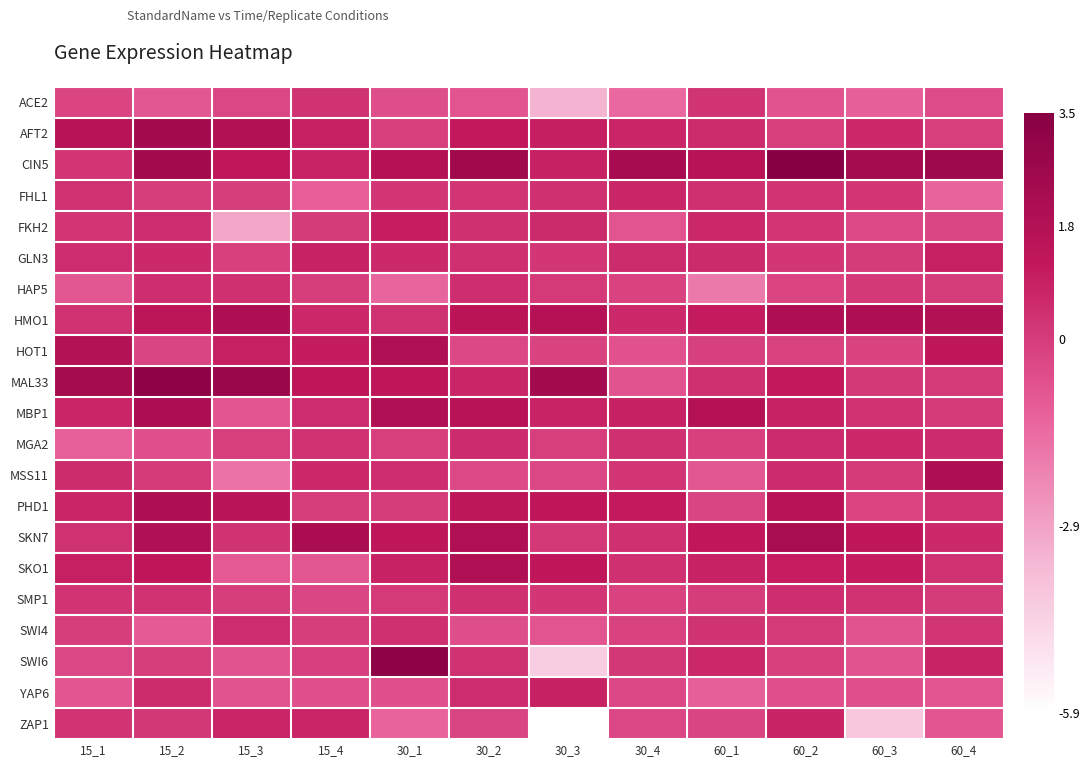

List the series in order of their peak value, highest first.

CIN5, SWI6, MAL33, AFT2, SKN7, MBP1, HMO1, MSS11, PHD1, SKO1, HOT1, FKH2, GLN3, YAP6, ZAP1, FHL1, MGA2, SWI4, SMP1, HAP5, ACE2